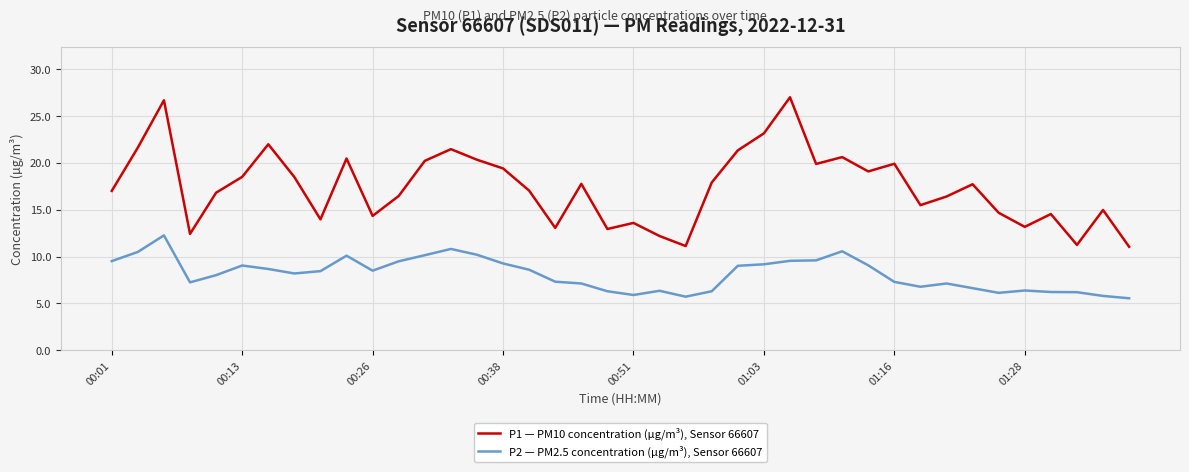

At how many categories does at least one series exceed 23?

3